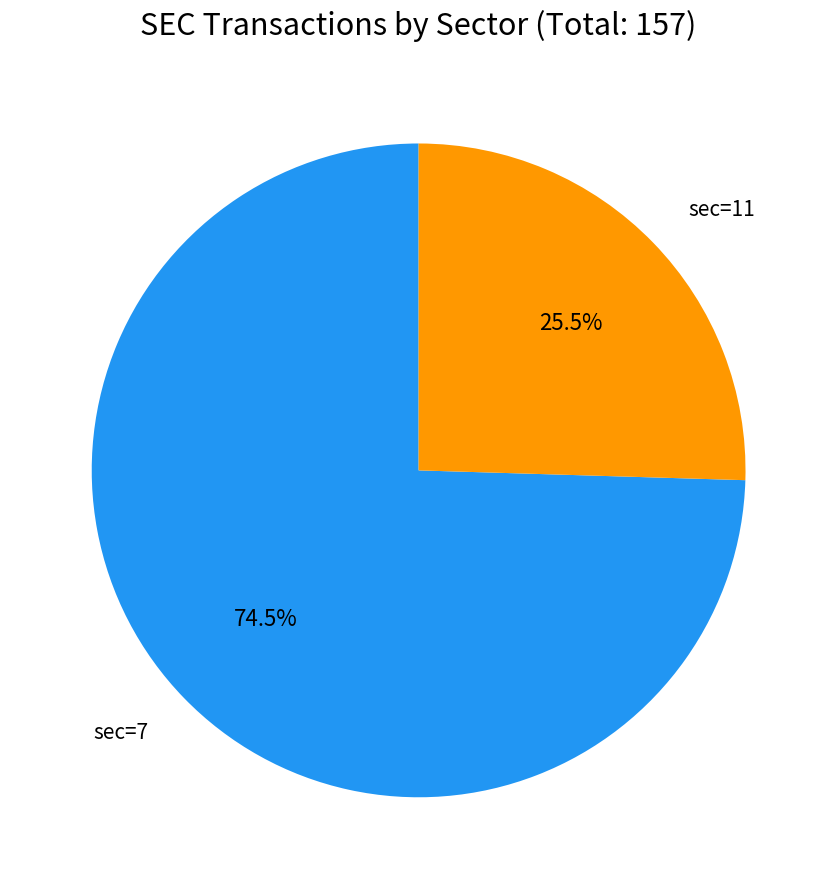

Rank the categories by value from highest to lowest.

sec=7, sec=11